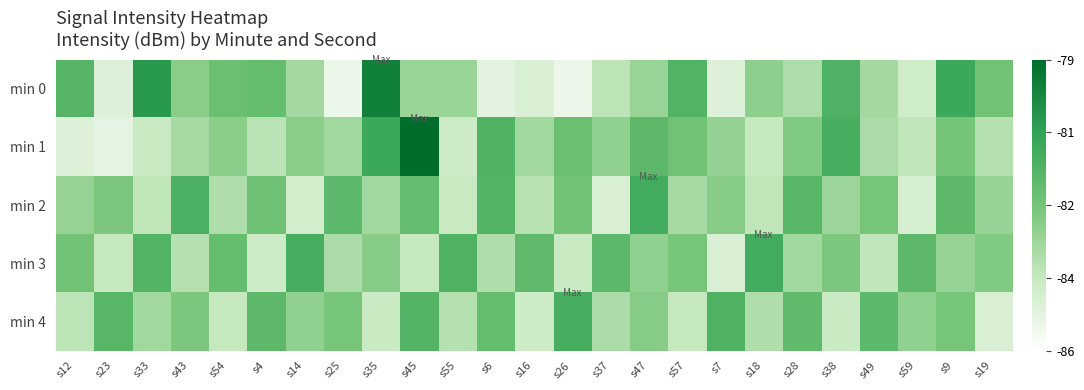

At which category is the sum across all series the highest?

s45